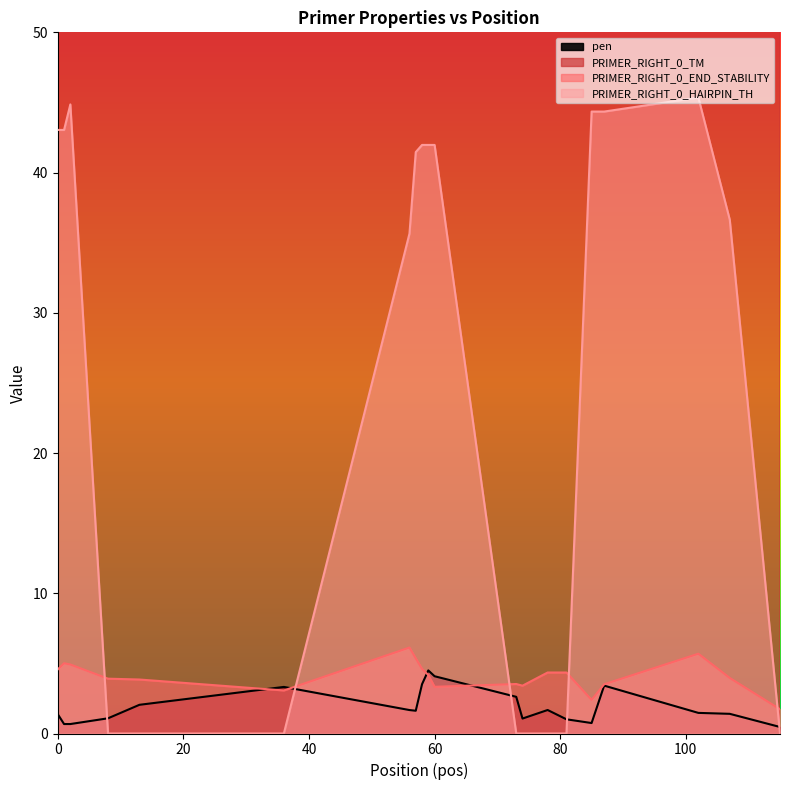

Is it true that PRIMER_RIGHT_0_END_STABILITY equals 2.4 at 85?

True